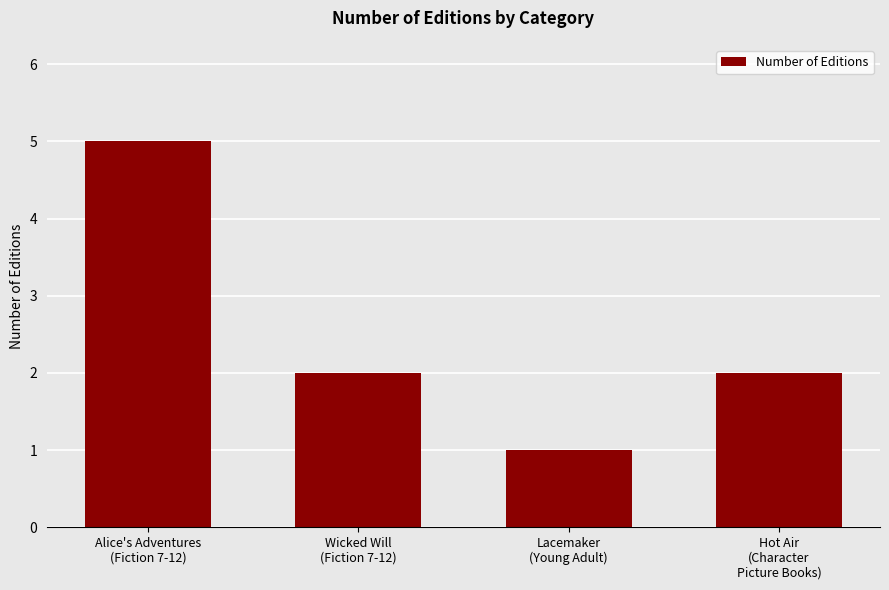

What is the greatest value displayed?

5